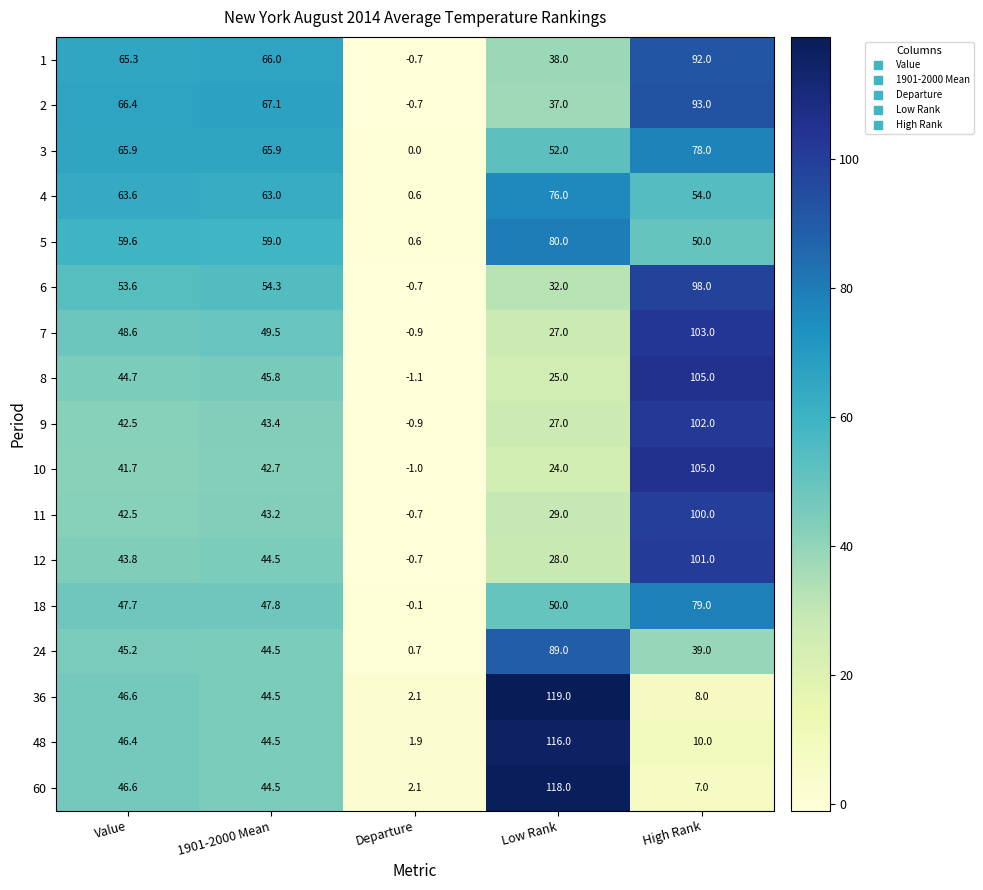

What is the difference between the maximum and minimum values in the 8 series?

106.1